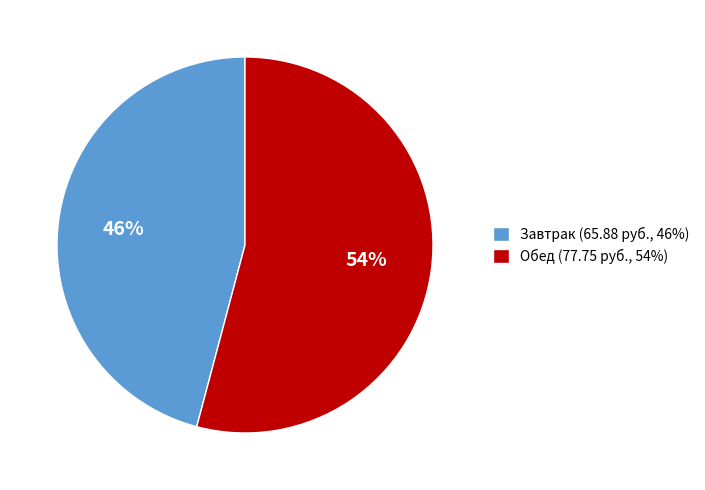

True or false: Обед (77.75 руб., 54%) accounts for 60% of the total.

False